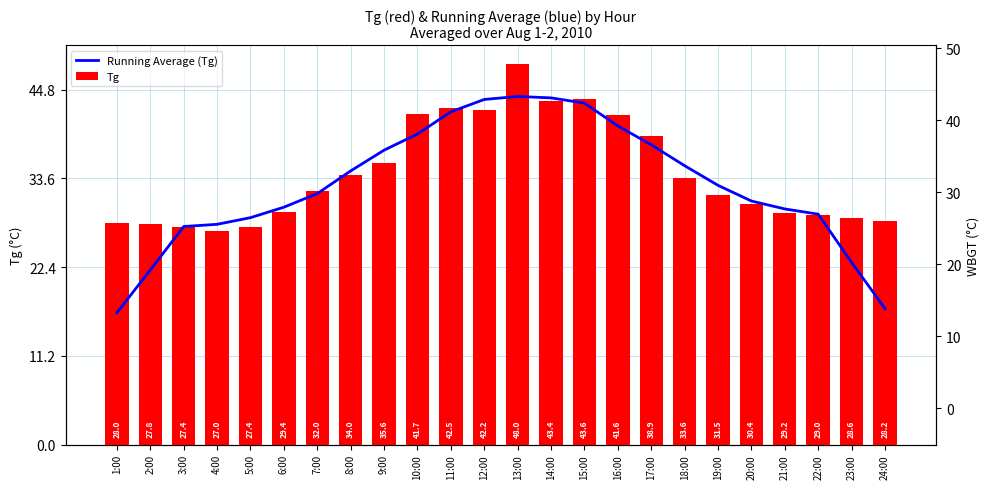

Which series has the largest range (max minus min)?

Running Average (Tg)